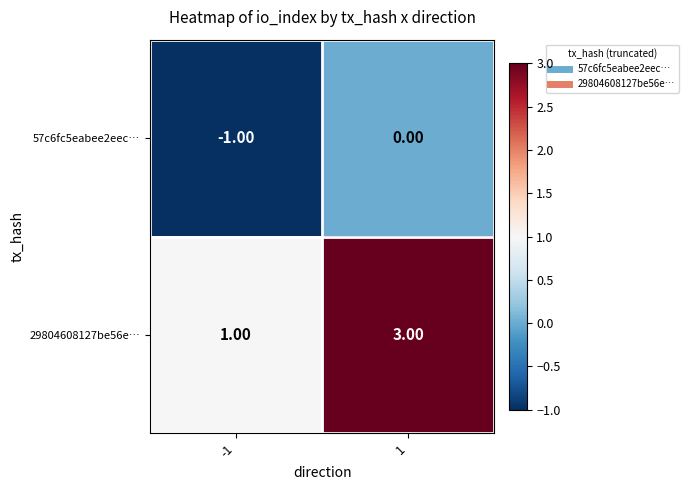

Is the value of 57c6fc5eabee2eec… at 1 greater than the value of 29804608127be56e… at 1?

No